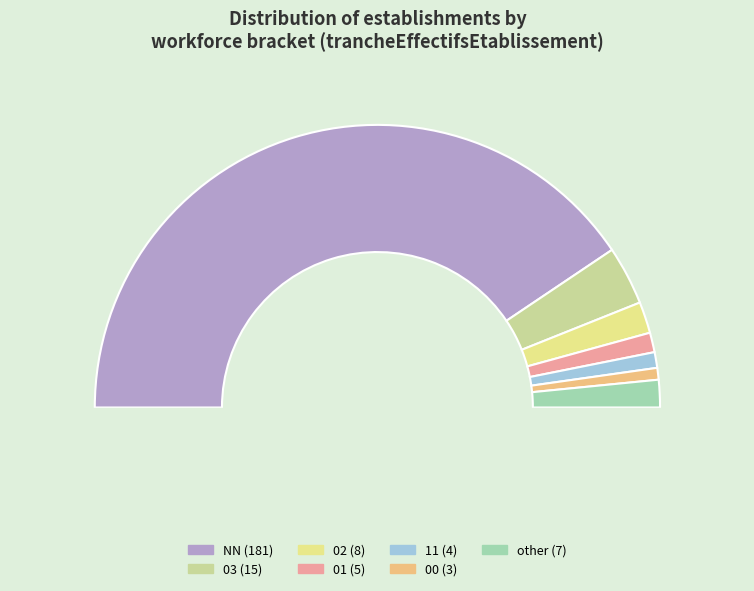

Is it true that NN is 81% of the pie?

True